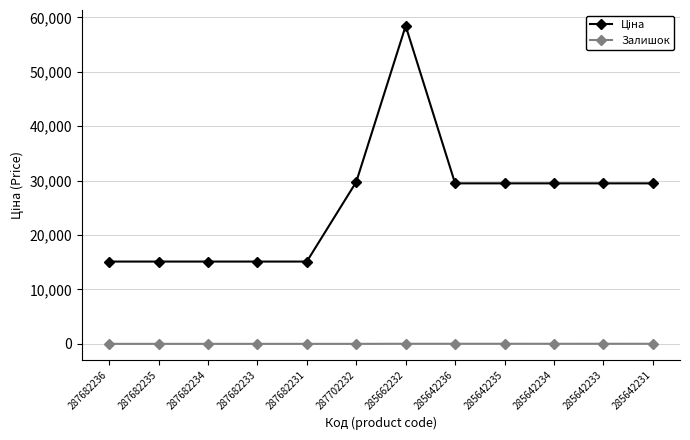

What is the average value of the Залишок series?

6.5